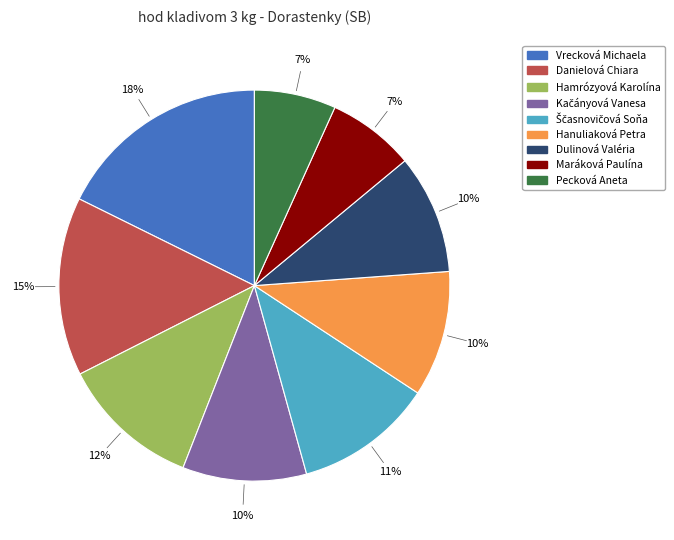

To the nearest percent, what portion does Maráková Paulína represent?

7%